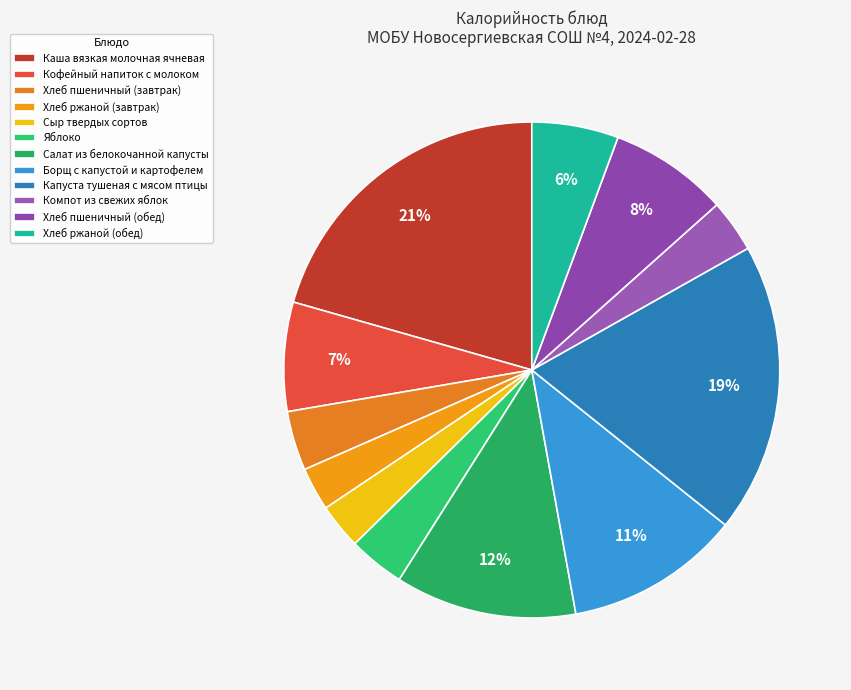

Is it true that Борщ с капустой и картофелем is 11% of the pie?

True